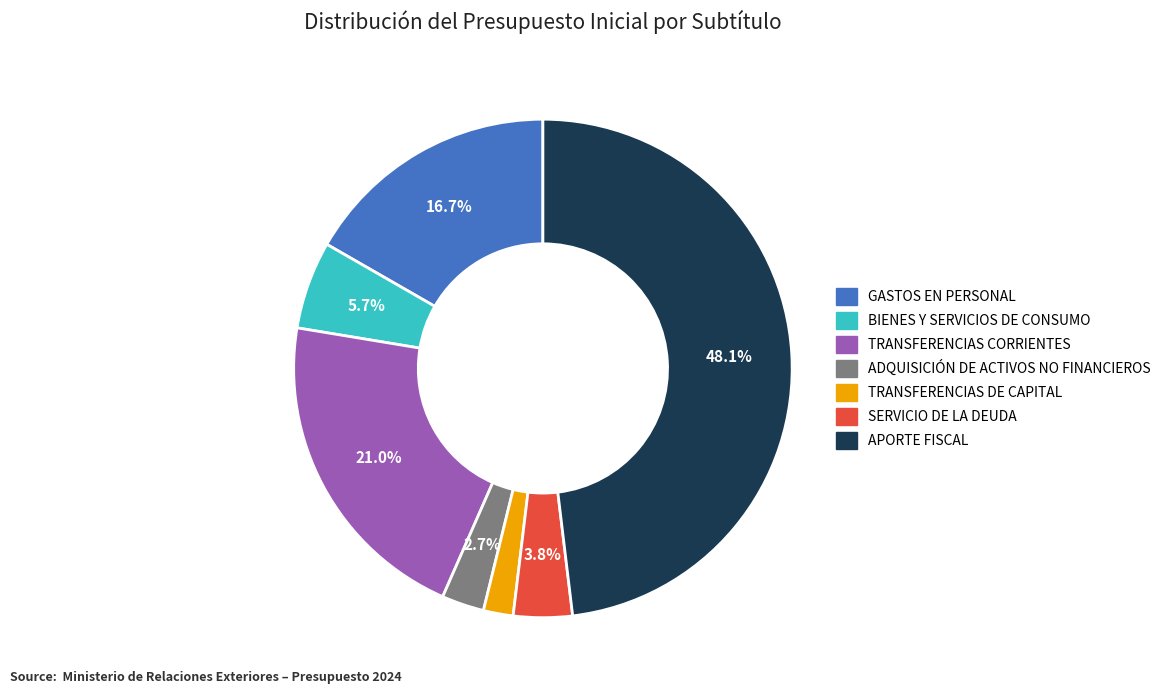

Rank the categories by value from lowest to highest.

TRANSFERENCIAS DE CAPITAL, ADQUISICIÓN DE ACTIVOS NO FINANCIEROS, SERVICIO DE LA DEUDA, BIENES Y SERVICIOS DE CONSUMO, GASTOS EN PERSONAL, TRANSFERENCIAS CORRIENTES, APORTE FISCAL